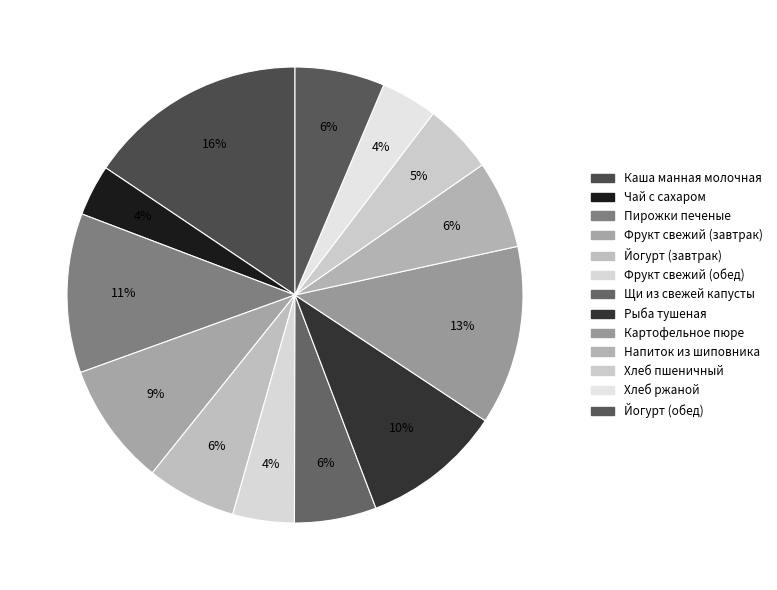

What percentage do Фрукт свежий (завтрак) and Хлеб пшеничный together represent?

13.7%